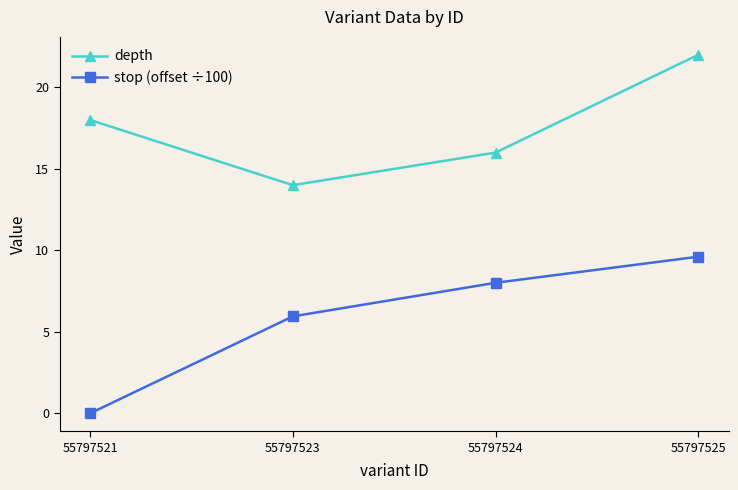

True or false: depth and stop (offset ÷100) intersect in this chart.

False